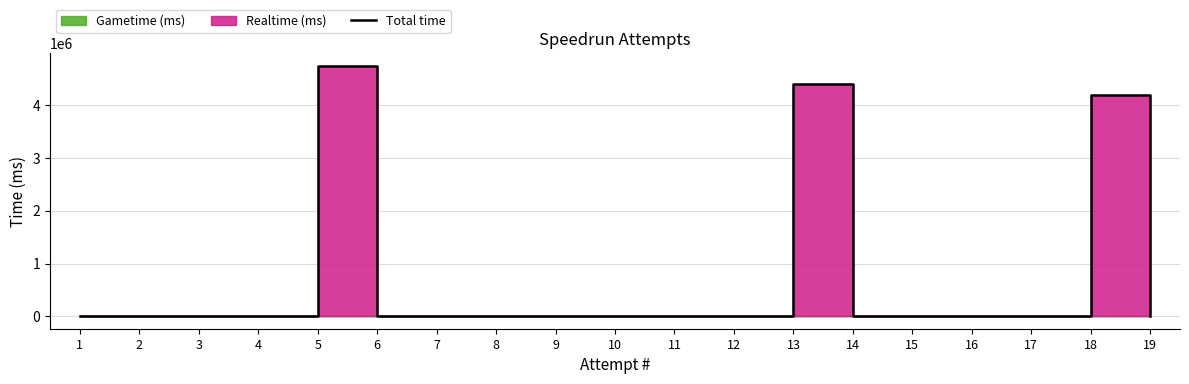

Reading left to right, what are all the values shown in this chart?

1=0	2=0	3=0	4=0	5=4754880	6=0	7=0	8=0	9=0	10=0	11=0	12=0	13=4398707	14=0	15=0	16=0	17=0	18=4204051	19=0